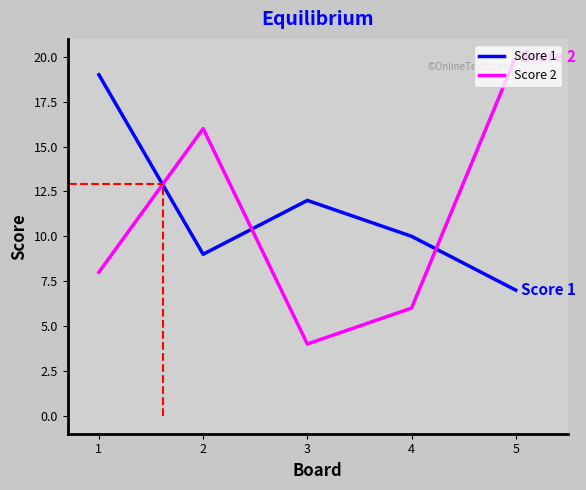

At 2, list the series in order from smallest to largest.

Score 1, Score 2